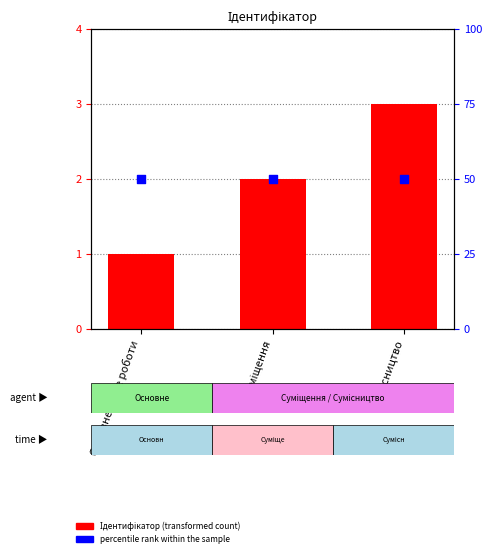

Which series reaches the minimum Y coordinate?

Ідентифікатор